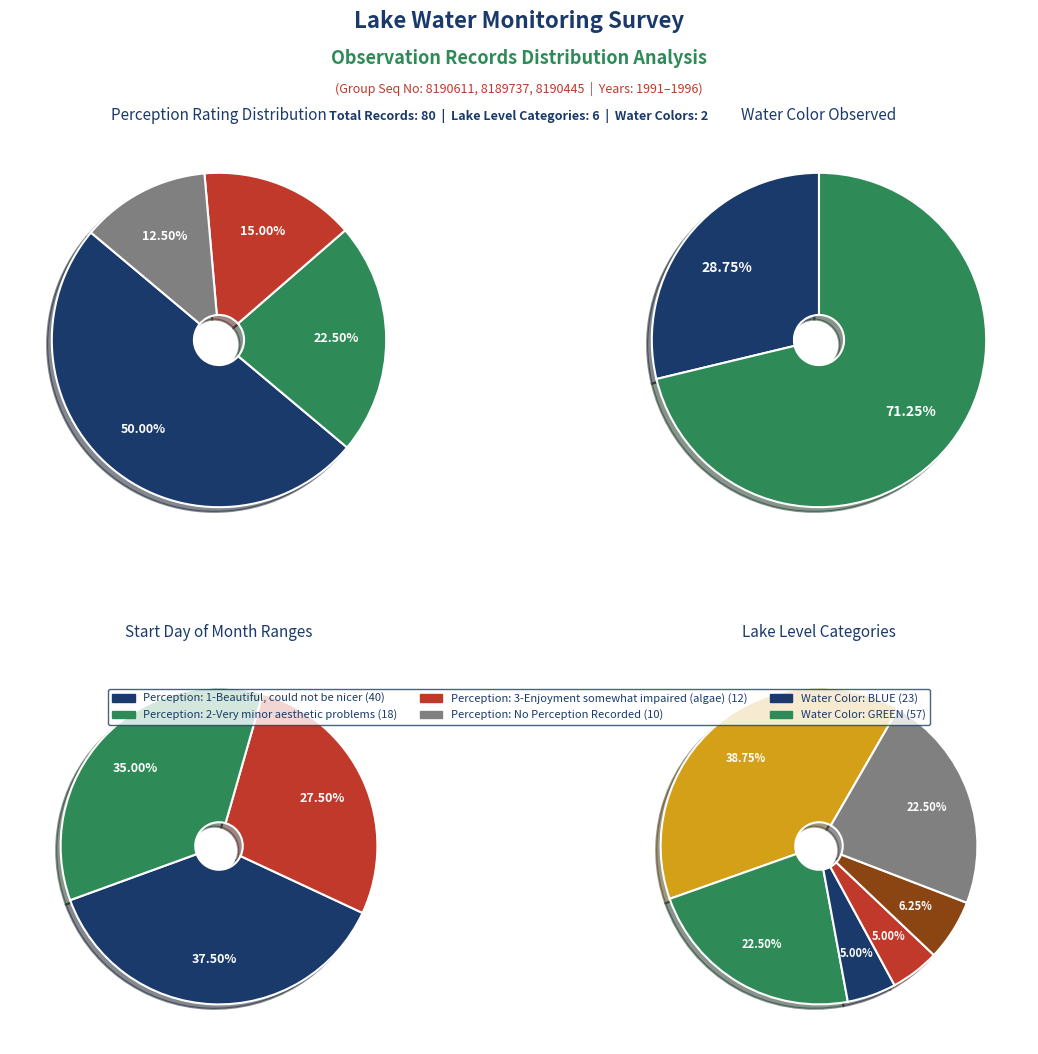

What is the change in value from 3-Enjoyment somewhat impaired (algae) to No Perception?

-2